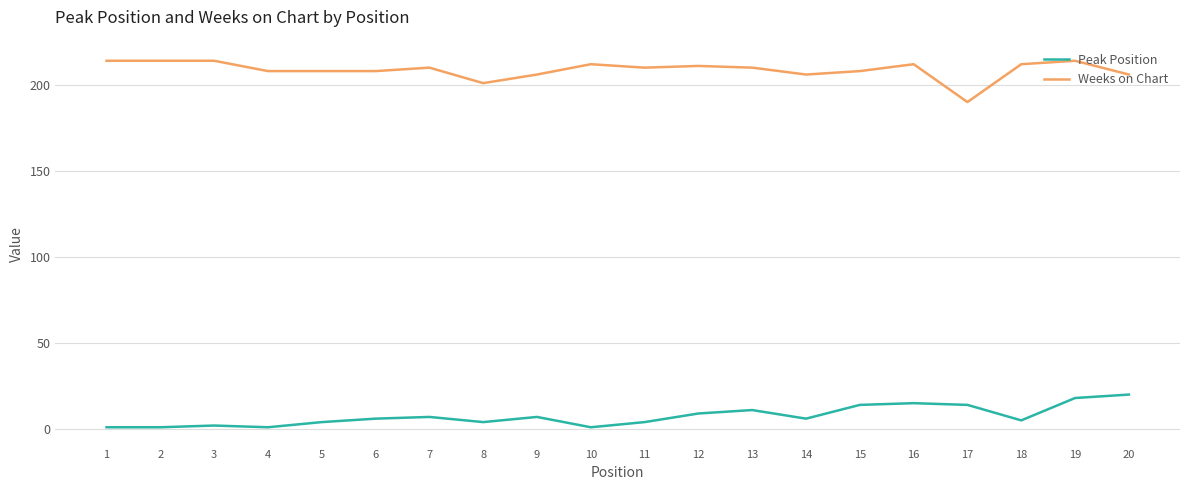

True or false: Peak Position and Weeks on Chart intersect in this chart.

False